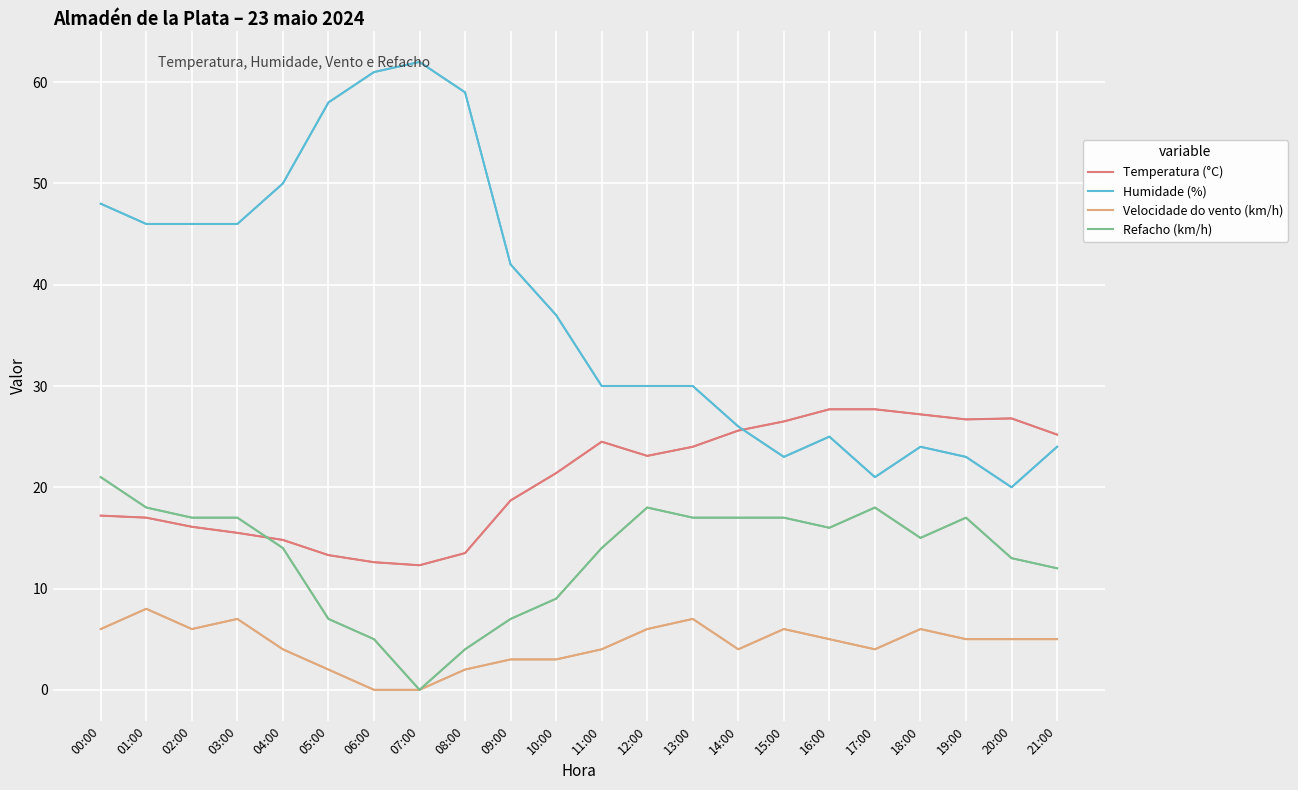

True or false: Temperatura (°C) and Humidade (%) intersect in this chart.

True